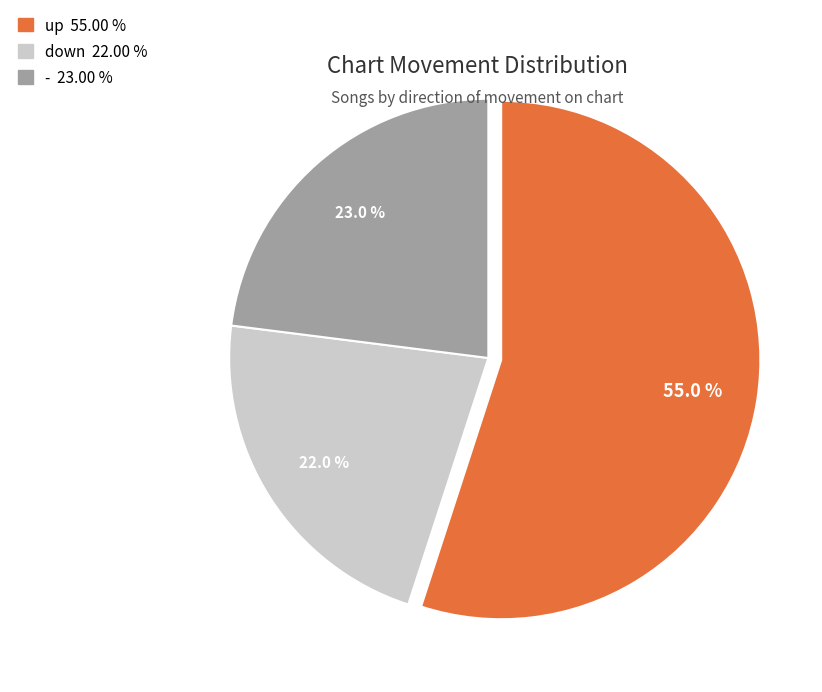

What percentage is the up slice, to the nearest percent?

55%